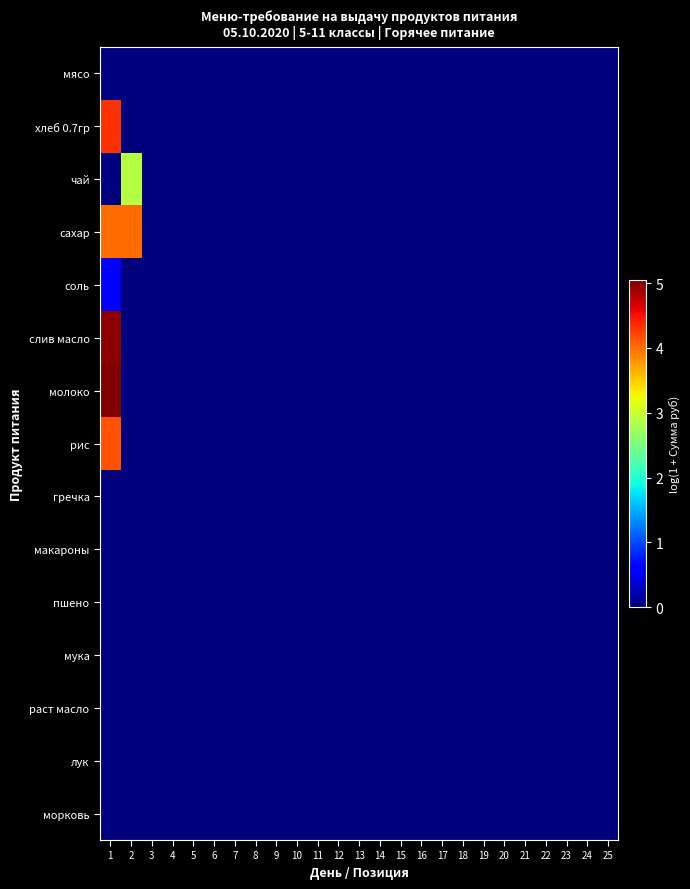

At which category is the sum across all series the highest?

1